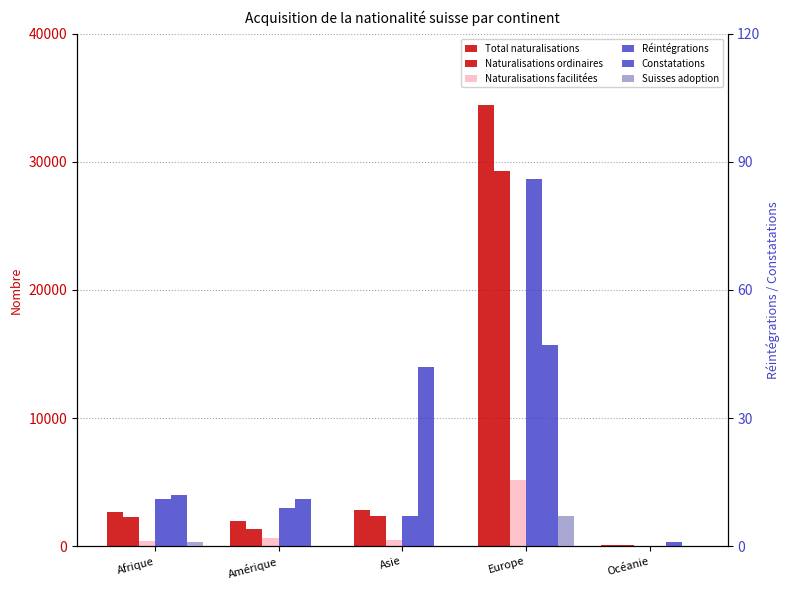

What are all the series names shown in the legend?

Total naturalisations, Naturalisations ordinaires, Naturalisations facilitées, Réintégrations, Constatations, Suisses adoption